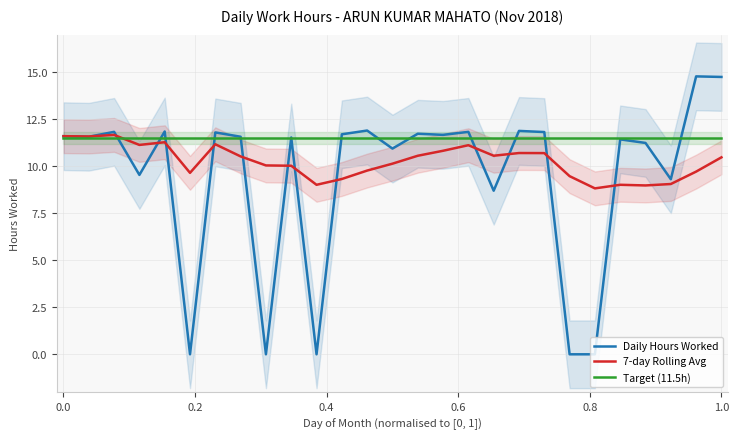

Is it true that 7-day Rolling Avg equals 11.6 at 0.0?

True